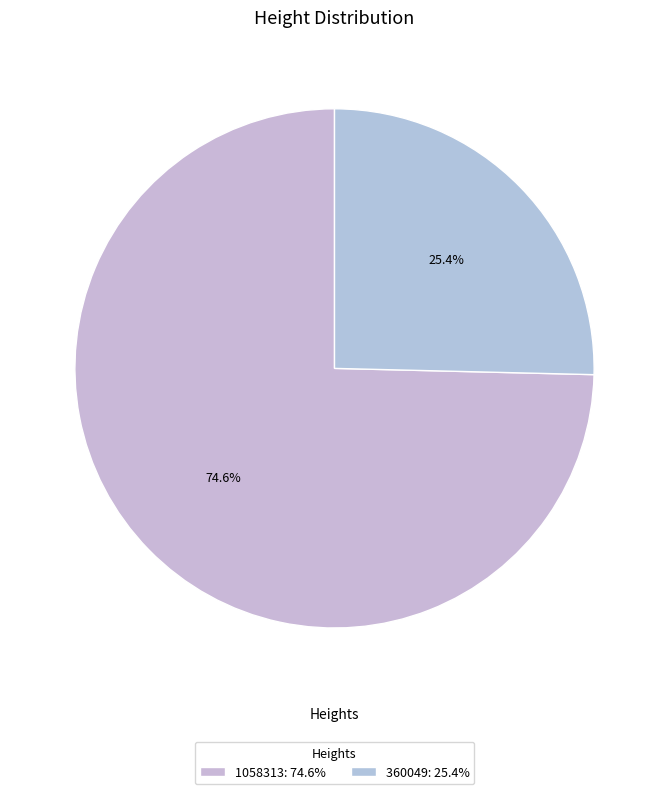

Count the number of slices in the pie.

2